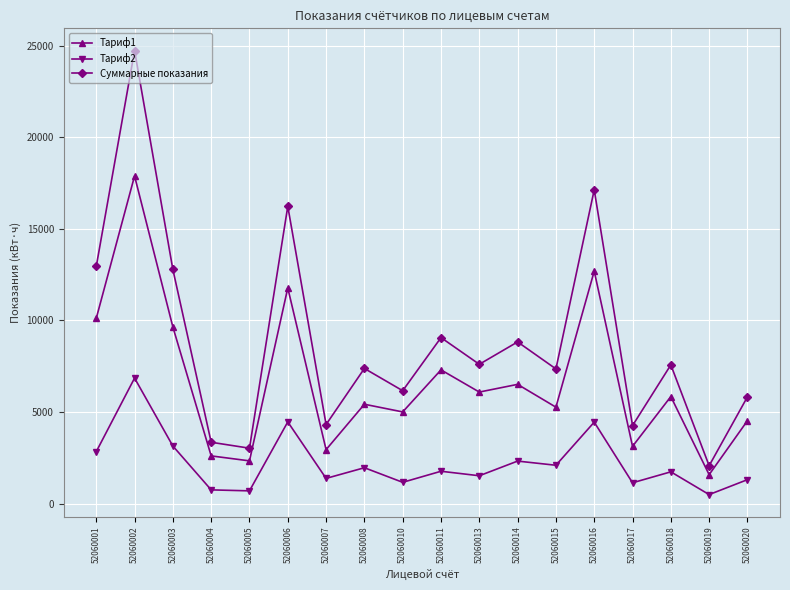

How many values in the Суммарные показания series are below 7567?

9